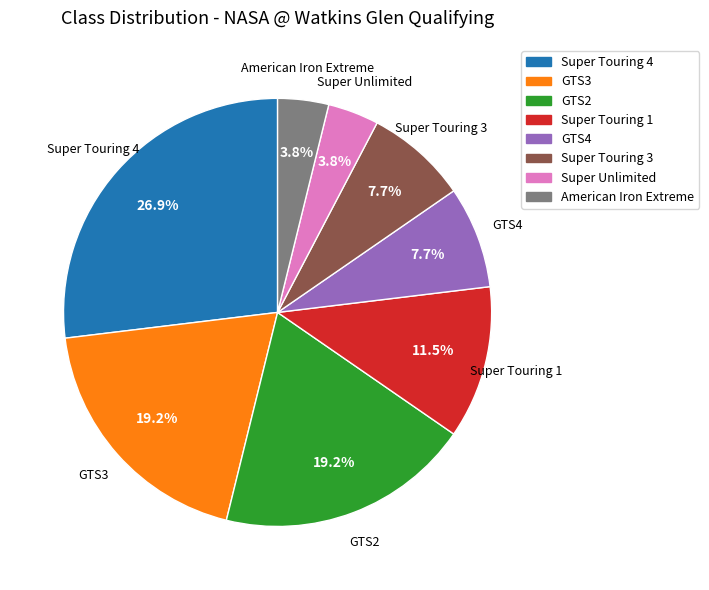

Which slice is the largest?

Super Touring 4